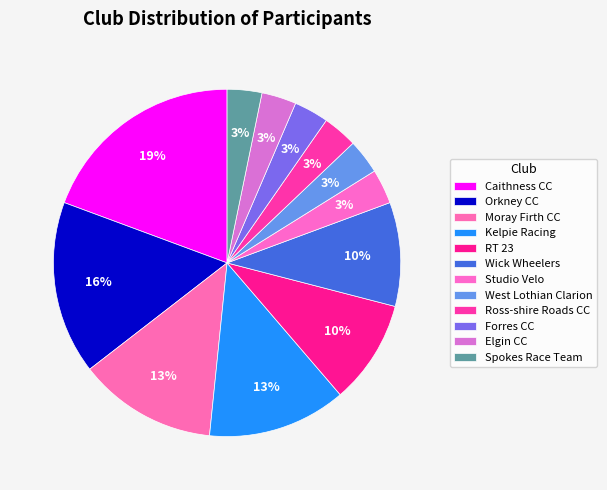

How many segments does this pie chart have?

12